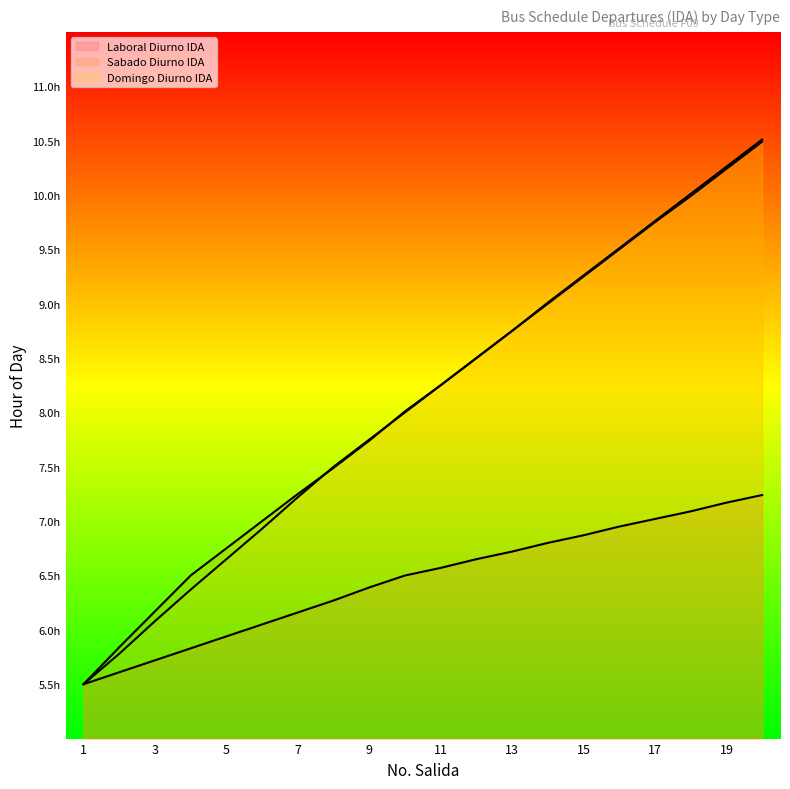

True or false: Domingo Diurno IDA has more than 1 interior local peaks.

False